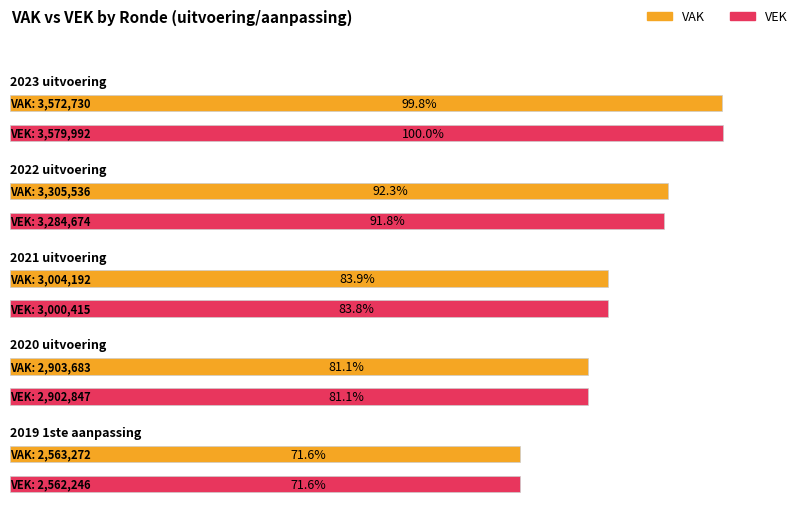

What is the approximate value of VEK at 2023 uitvoering, to the nearest 50?

3580000